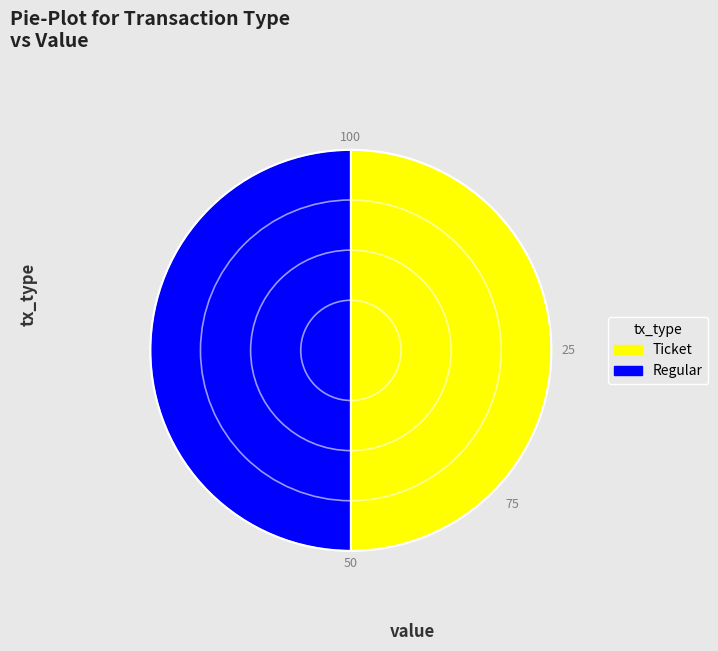

What is the ratio of the value at Regular to the value at Ticket?

1.0